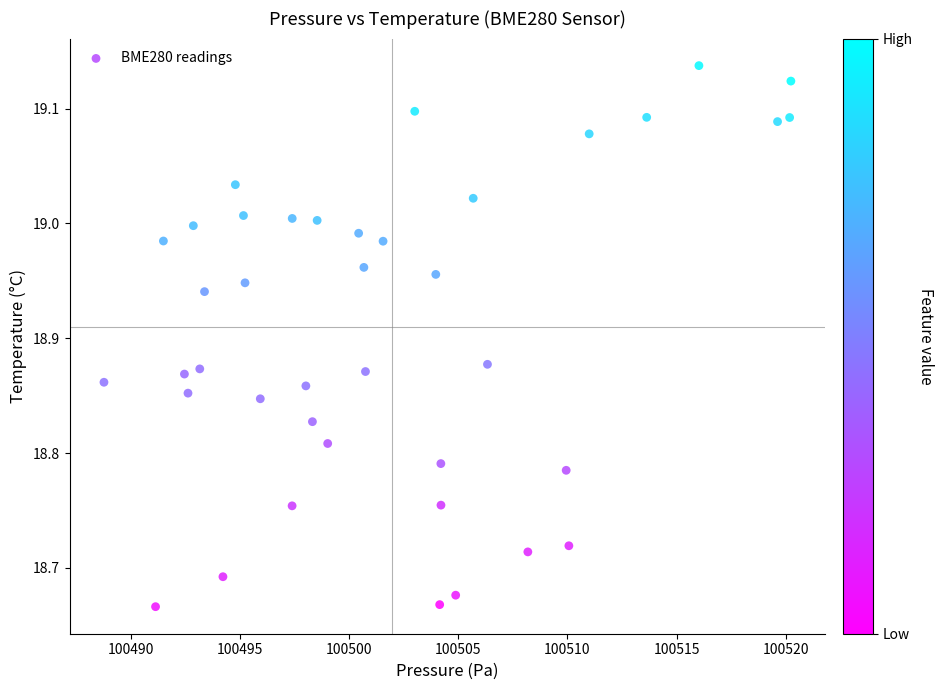

What is the range of Y values (max minus min)?

0.5